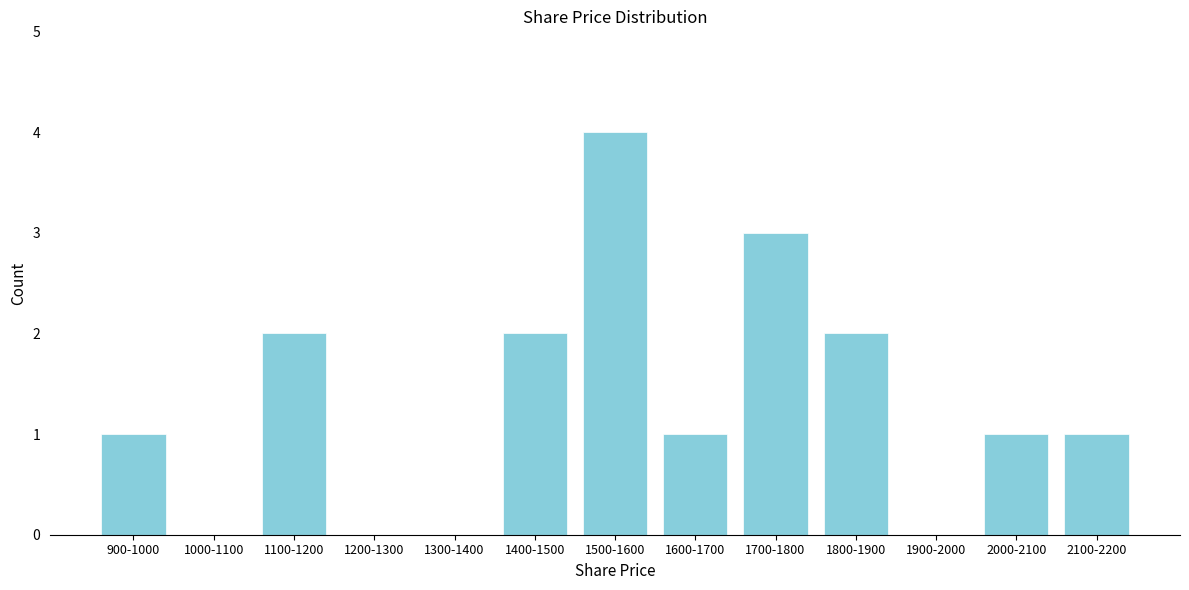

Reading left to right, list all the values displayed in this chart.

900-1000=1	1000-1100=0	1100-1200=2	1200-1300=0	1300-1400=0	1400-1500=2	1500-1600=4	1600-1700=1	1700-1800=3	1800-1900=2	1900-2000=0	2000-2100=1	2100-2200=1